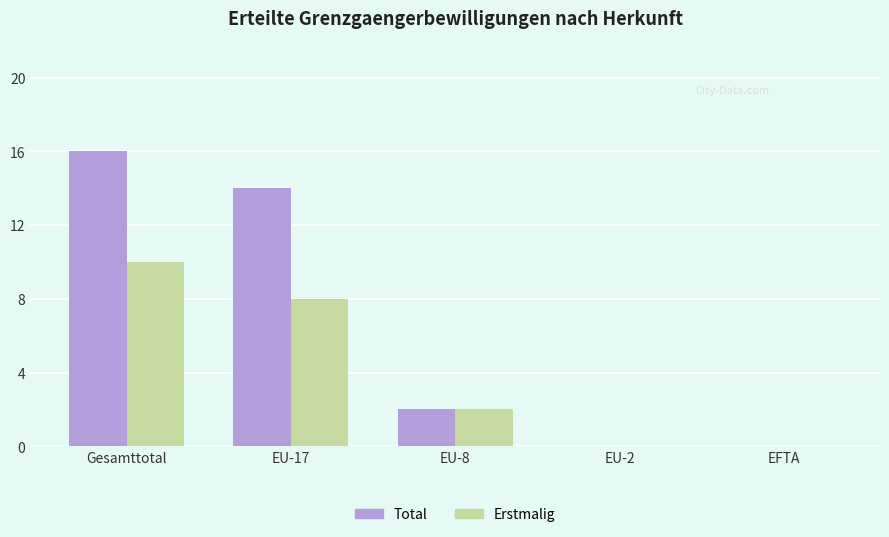

At which label does Erstmalig reach its peak?

Gesamttotal